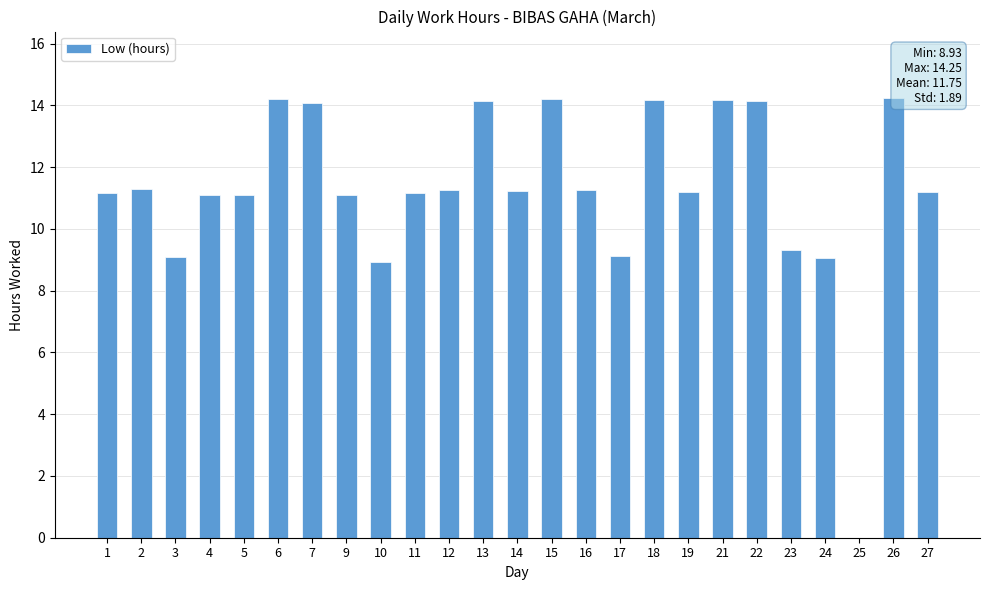

What is the change in value from 22 to 26?

+0.1